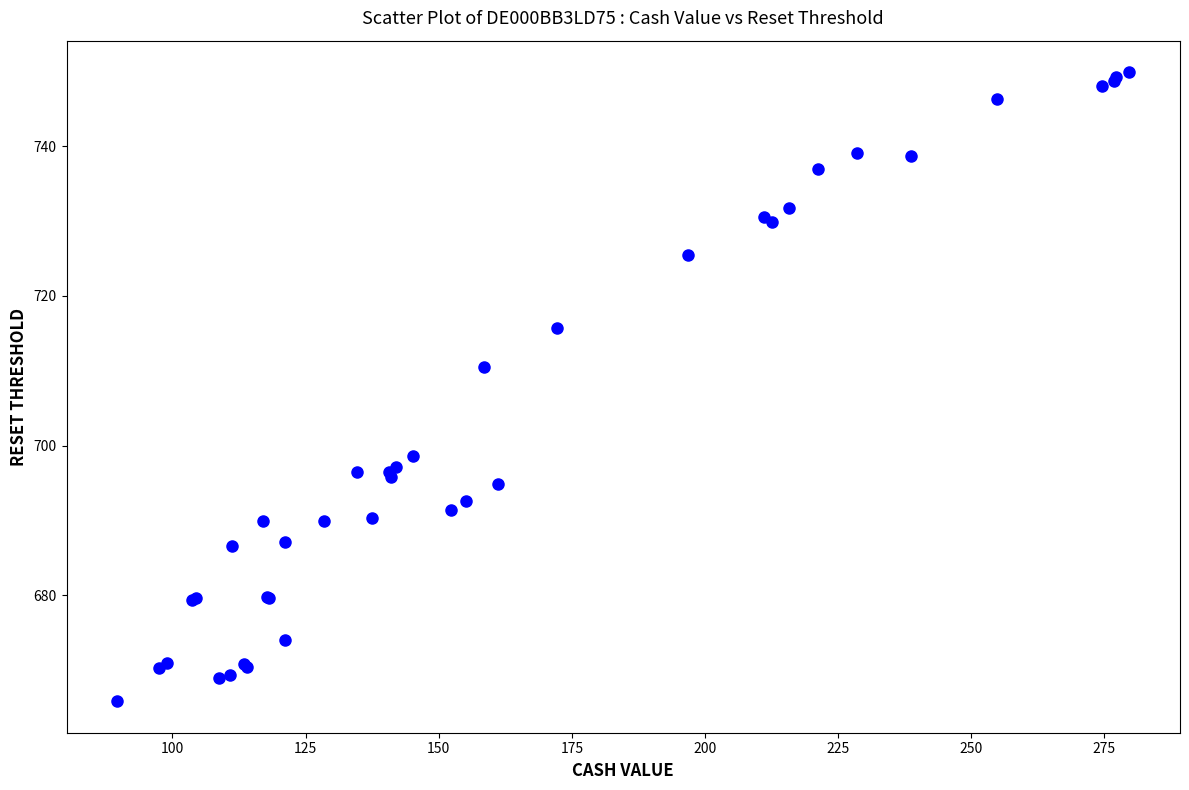

What Y value in the scatter plot is closest to 707?

710.4